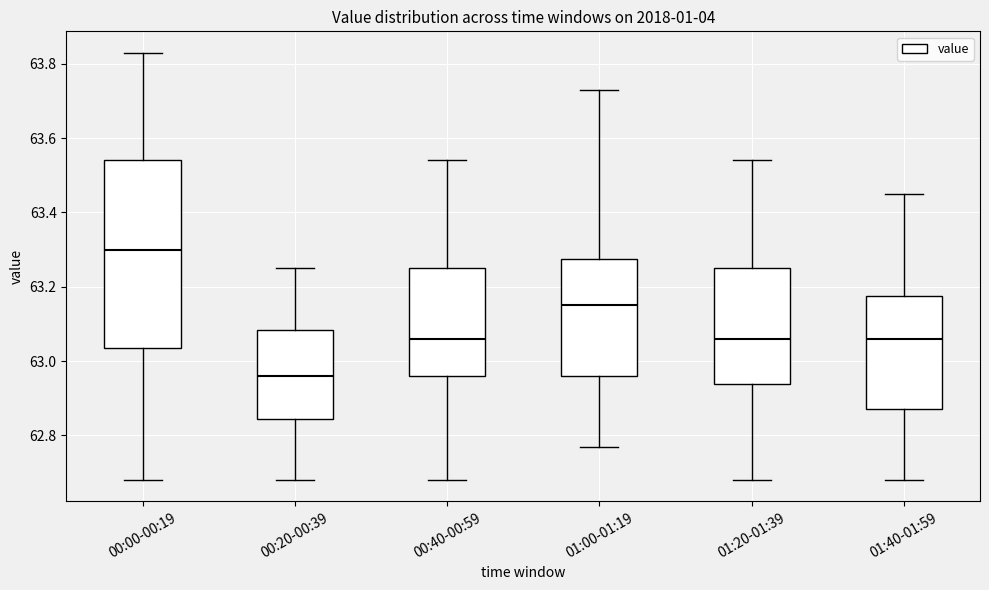

Which box is the tallest, from its lower edge to its upper edge?

00:00-00:19